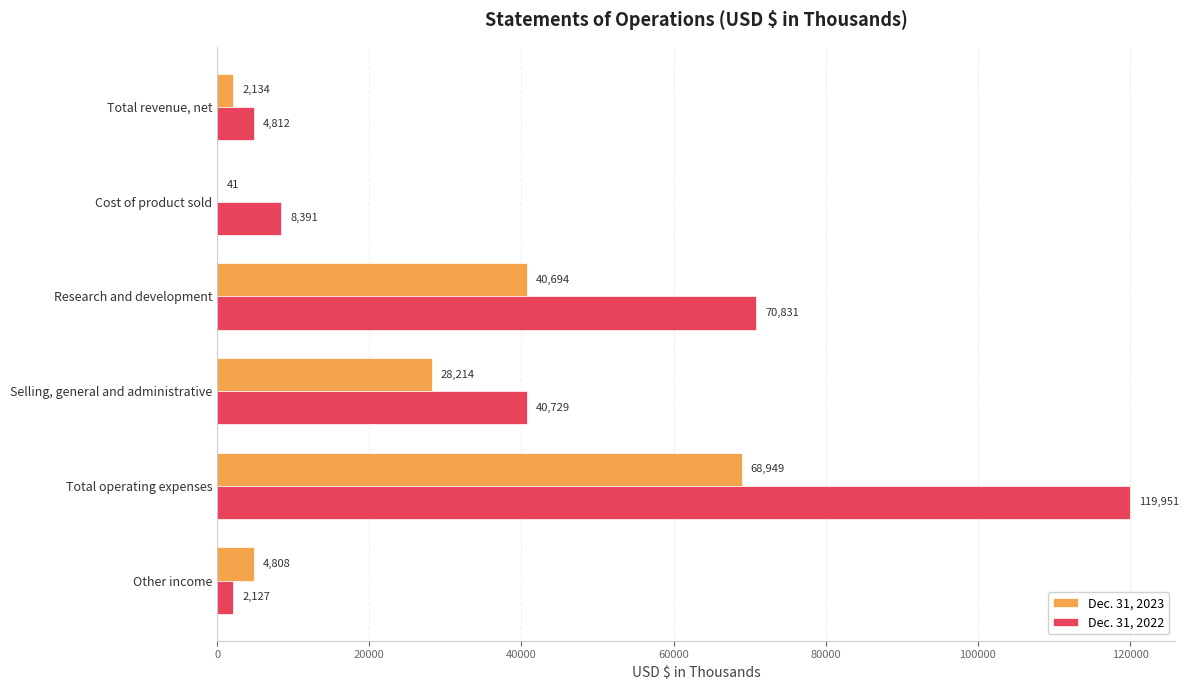

What is the sum of the Dec. 31, 2022 values at Selling, general and administrative and Research and development?

111560